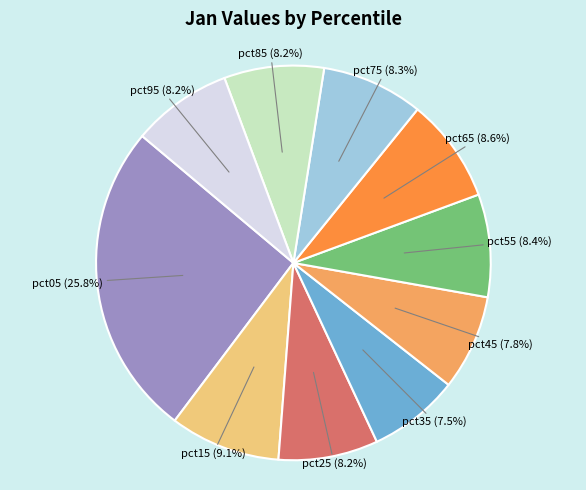

Is there a majority slice in this chart?

No